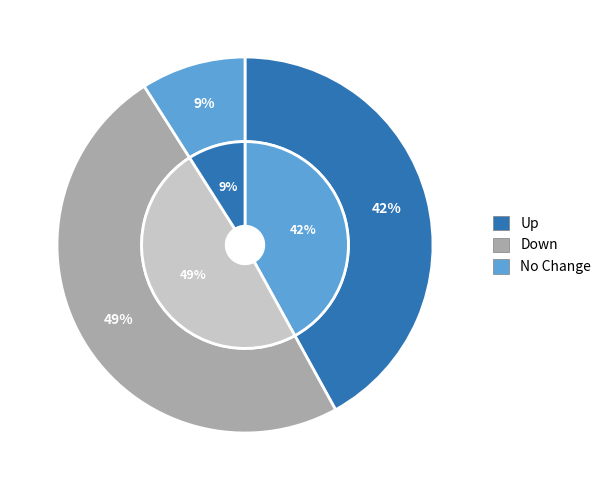

What percentage is the down slice, to the nearest percent?

49%